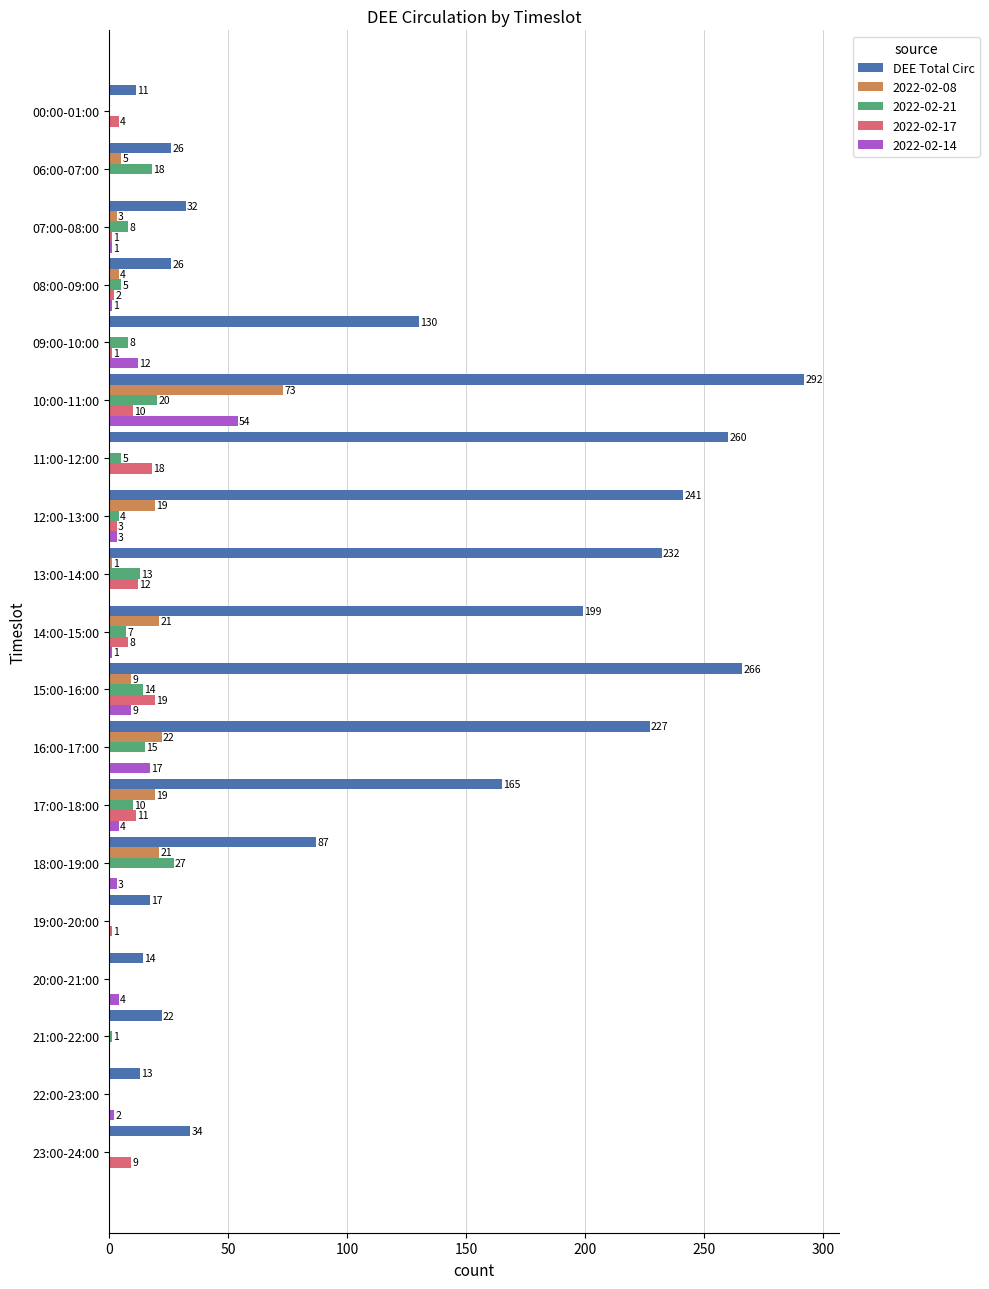

What is the sum of the 2022-02-17 values at 09:00-10:00 and 00:00-01:00?

5